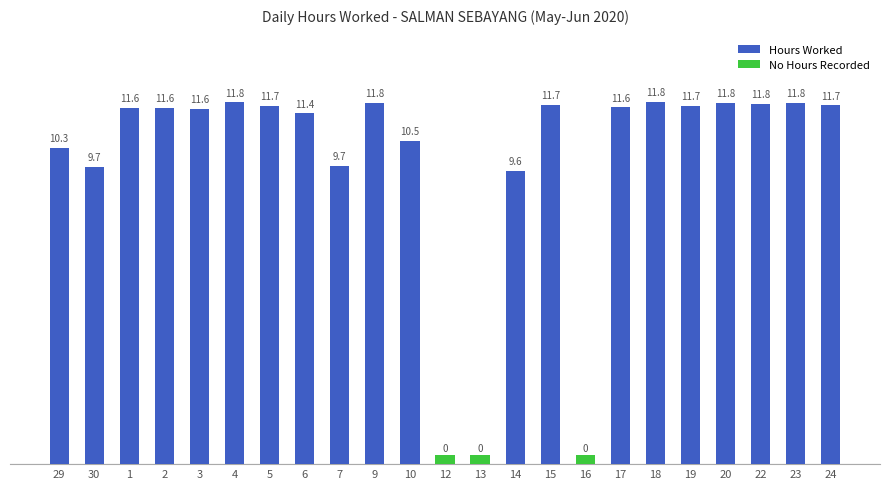

What is the difference between the values at 14 and 22?

2.2